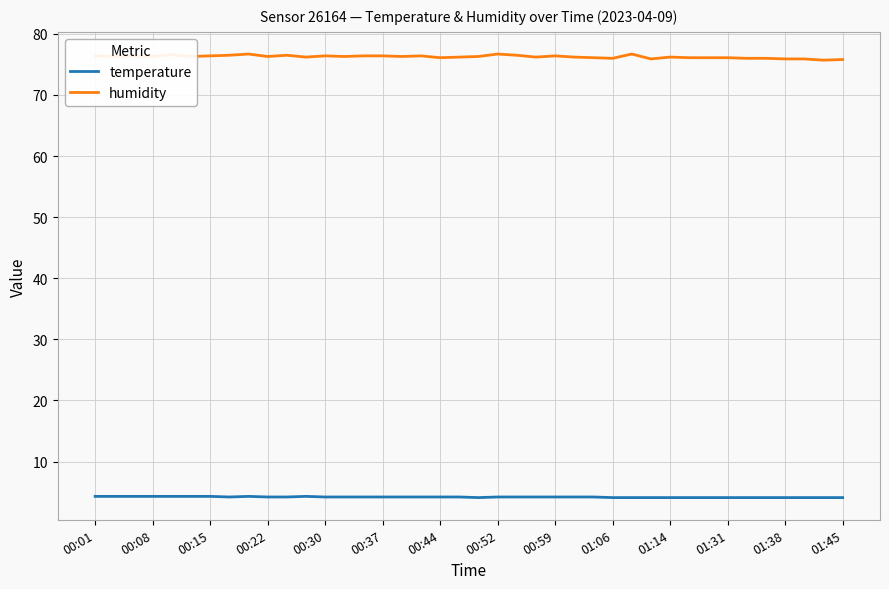

True or false: humidity and temperature intersect in this chart.

False